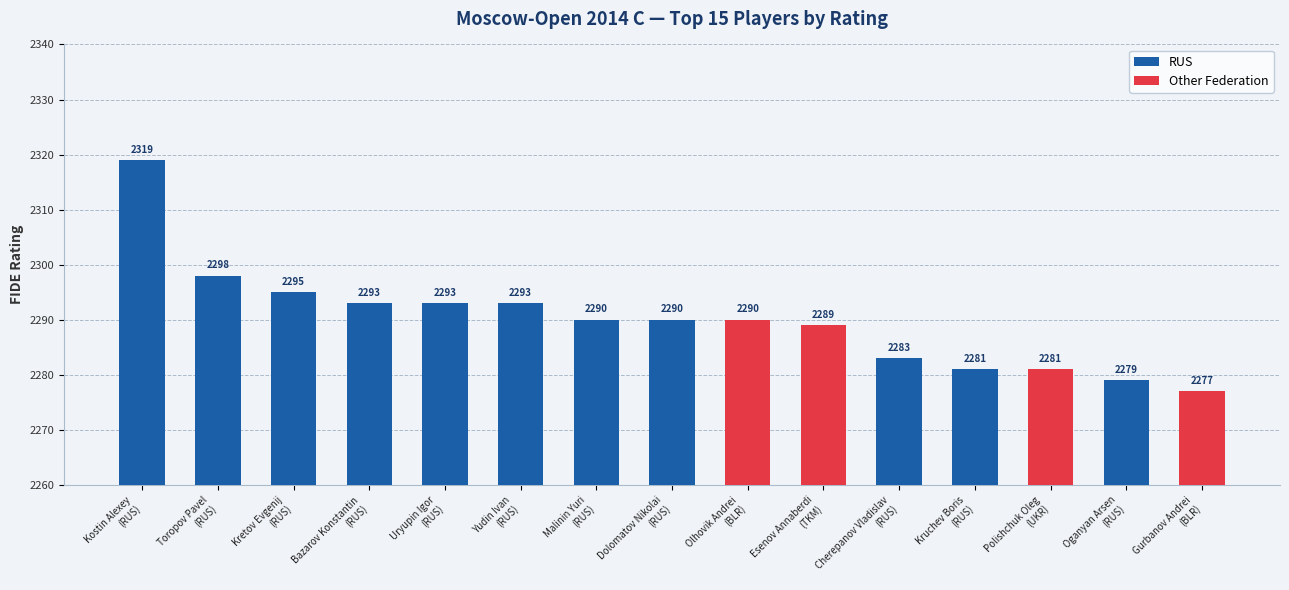

The chart shows a value of 3243 at Bazarov Konstantin. True or false?

False